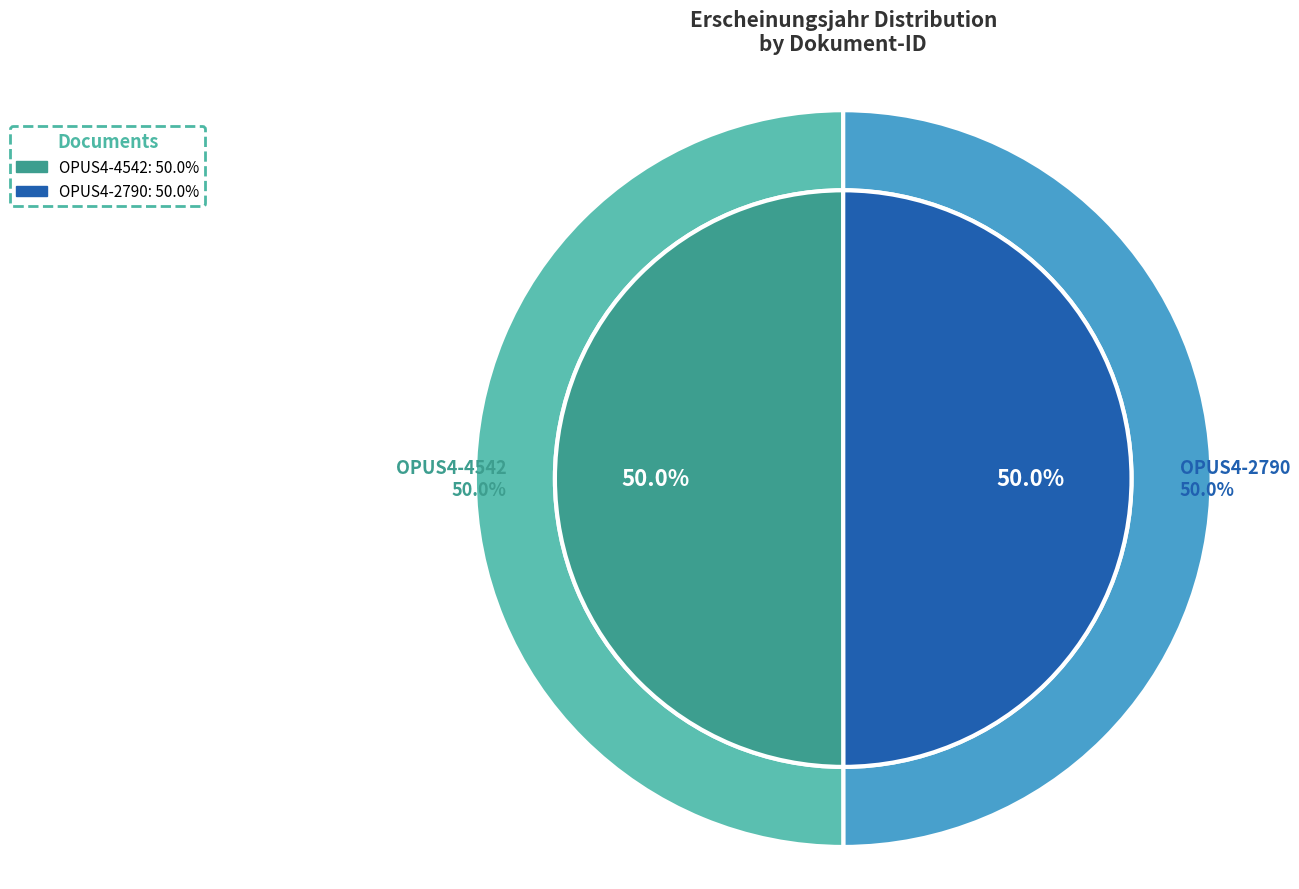

To the nearest percent, what percentage of the pie is OPUS4-2790?

50%